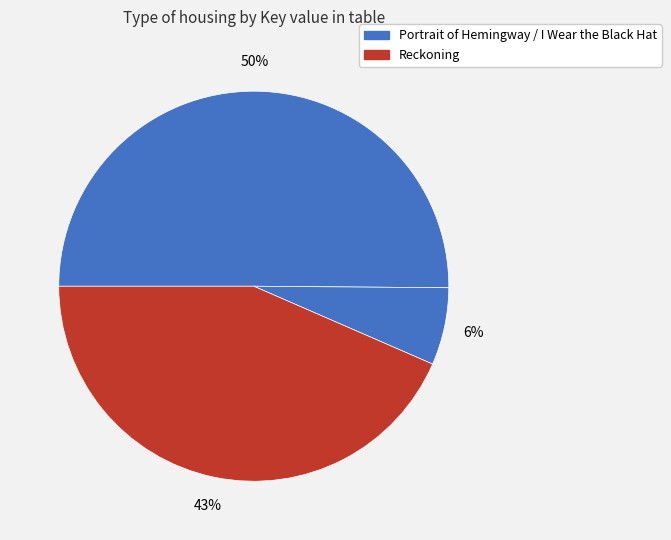

How many segments does this pie chart have?

3